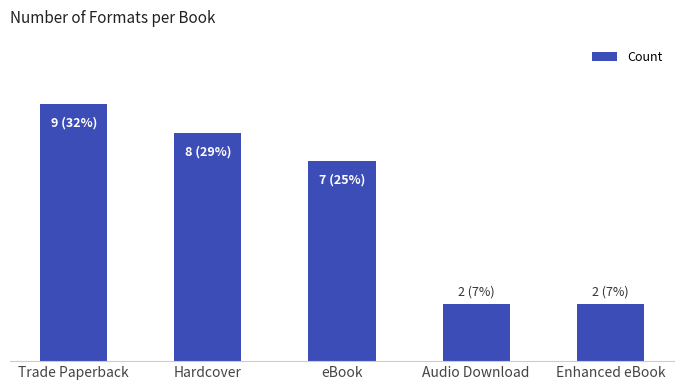

What is the greatest value displayed?

9